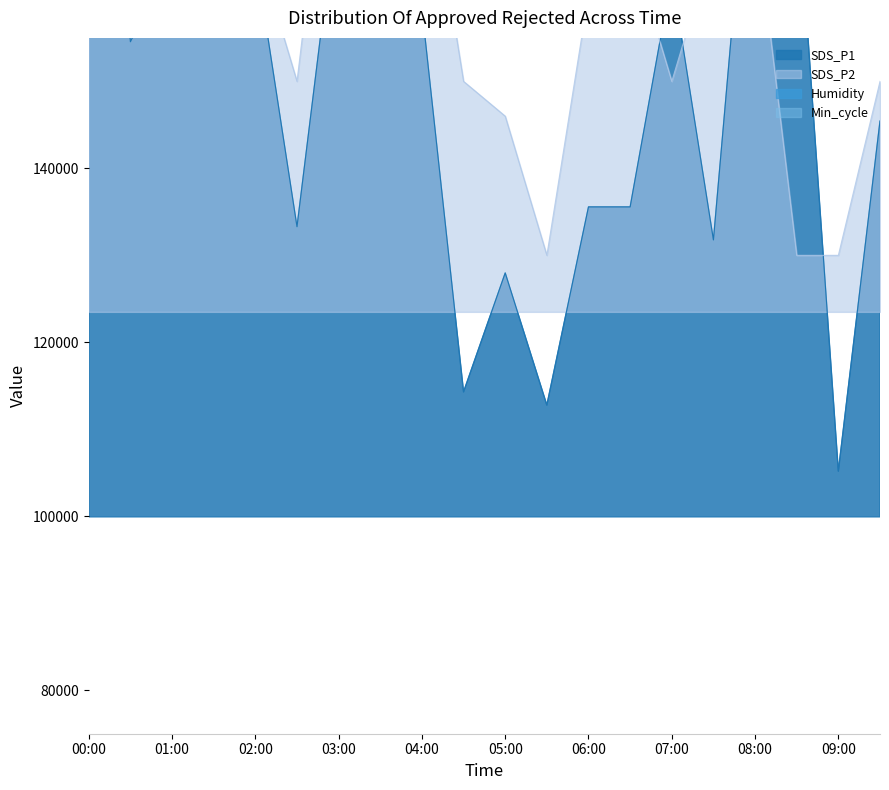

How many values in the SDS_P2 series are below 166000?

9